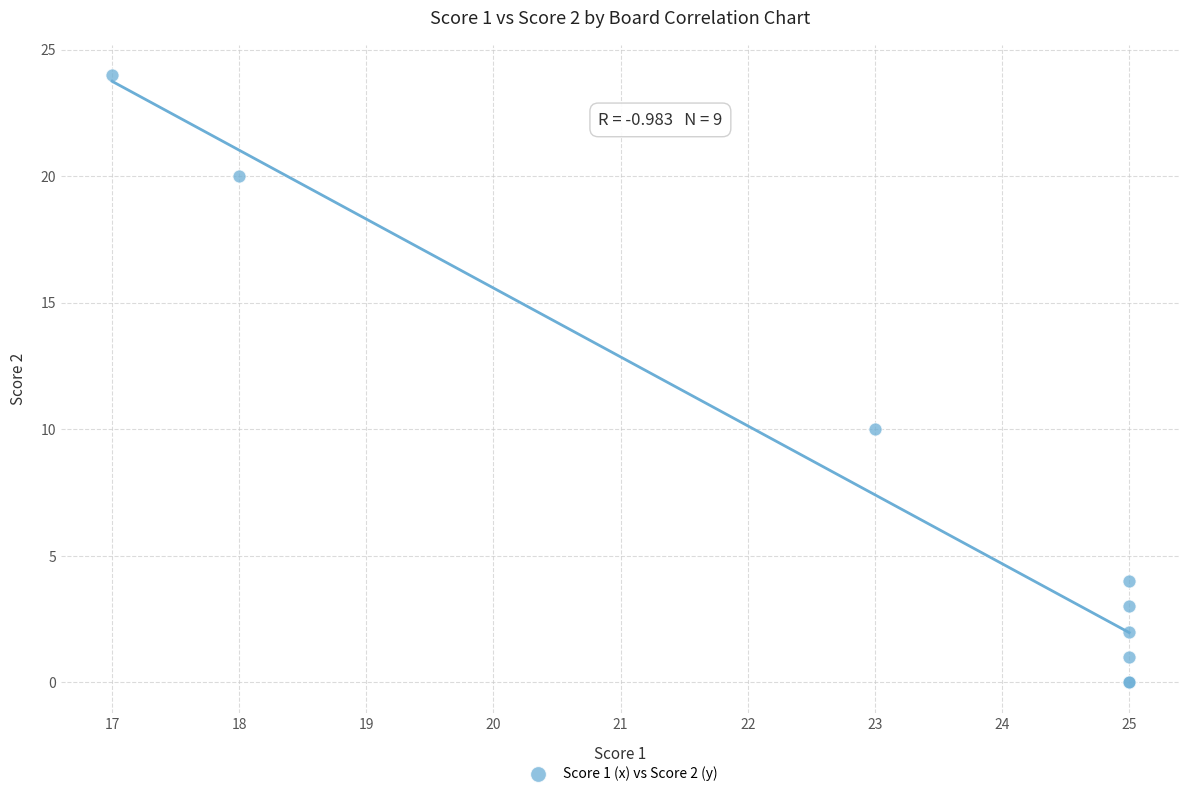

What Y value in the scatter plot is closest to 12?

10